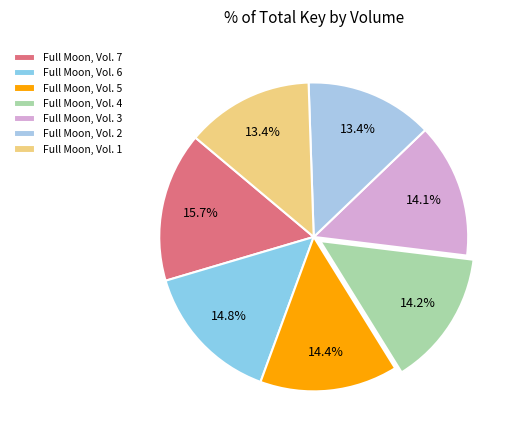

The Full Moon, Vol. 5 slice represents 14% of the pie. True or false?

True